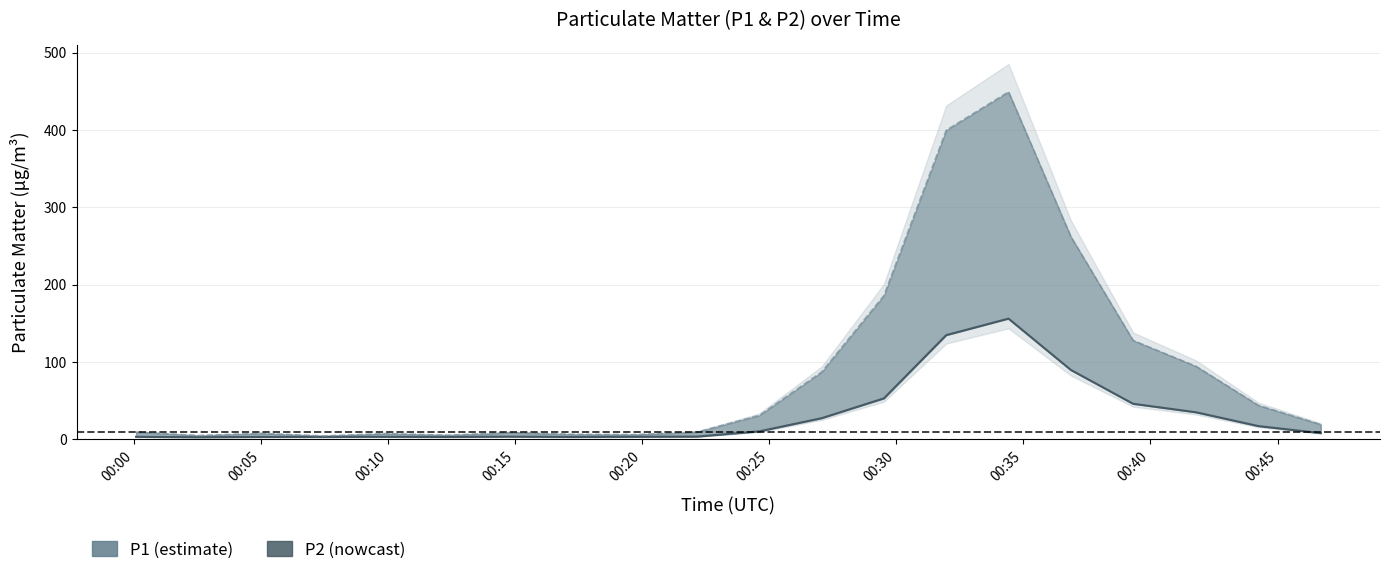

Reading left to right, what are all the values shown in this chart?

3.4	2.9	3.3	3.3	3.5	3.2	3.6	3.2	3.5	3.7	10.5	27.5	53.1	134.9	156.3	90.0	46.1	35.1	17.3	8.2